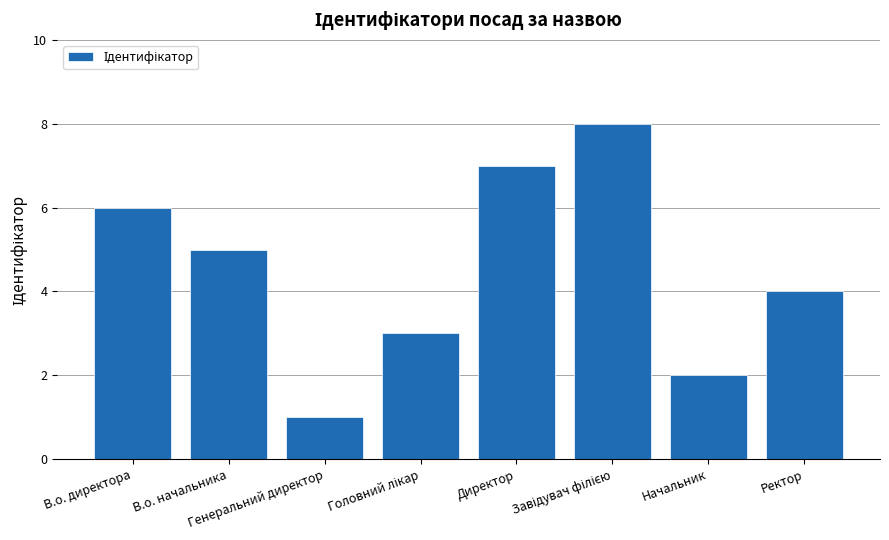

What is the sum of all values?

36